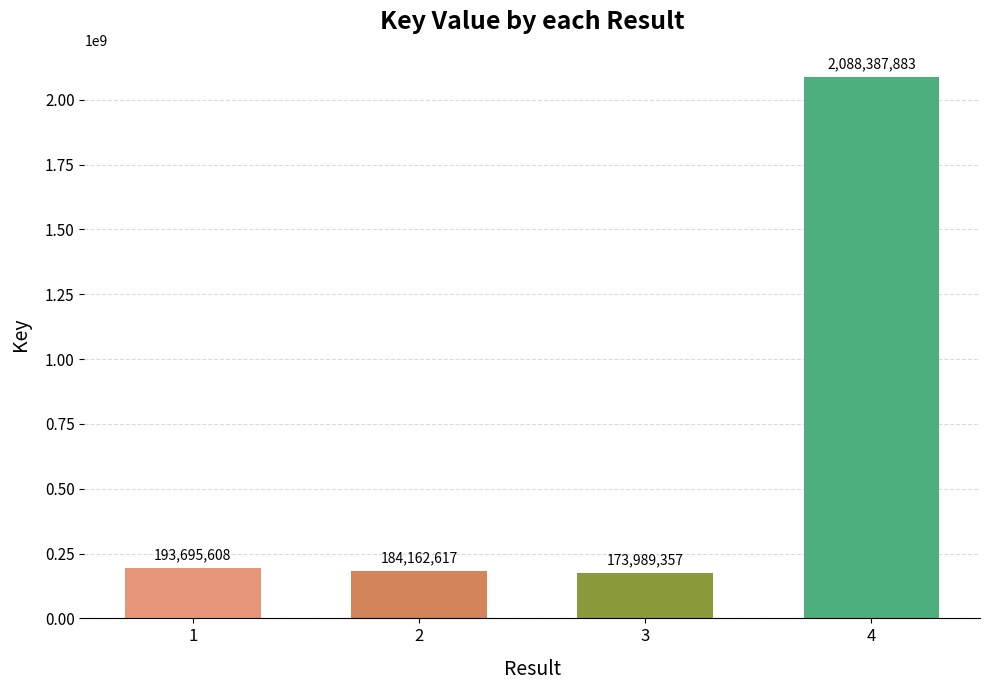

Reading left to right, list all the values displayed in this chart.

1=193695608	2=184162617	3=173989357	4=2088387883